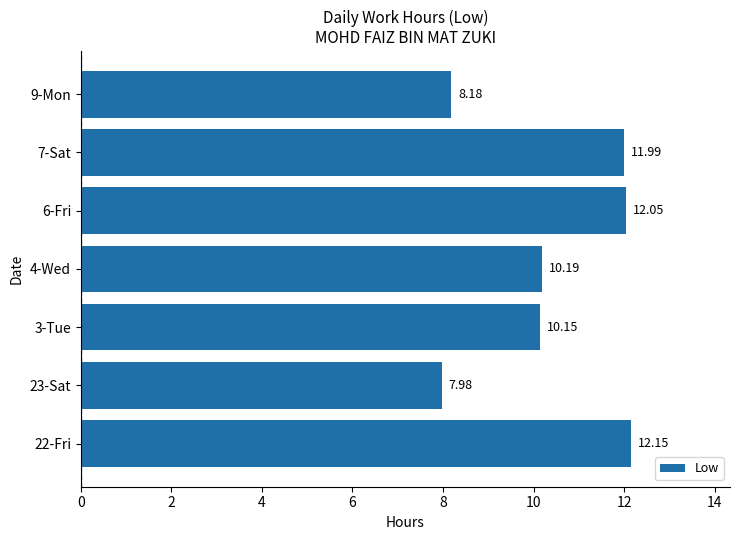

What is the difference between the maximum and minimum values?

4.2